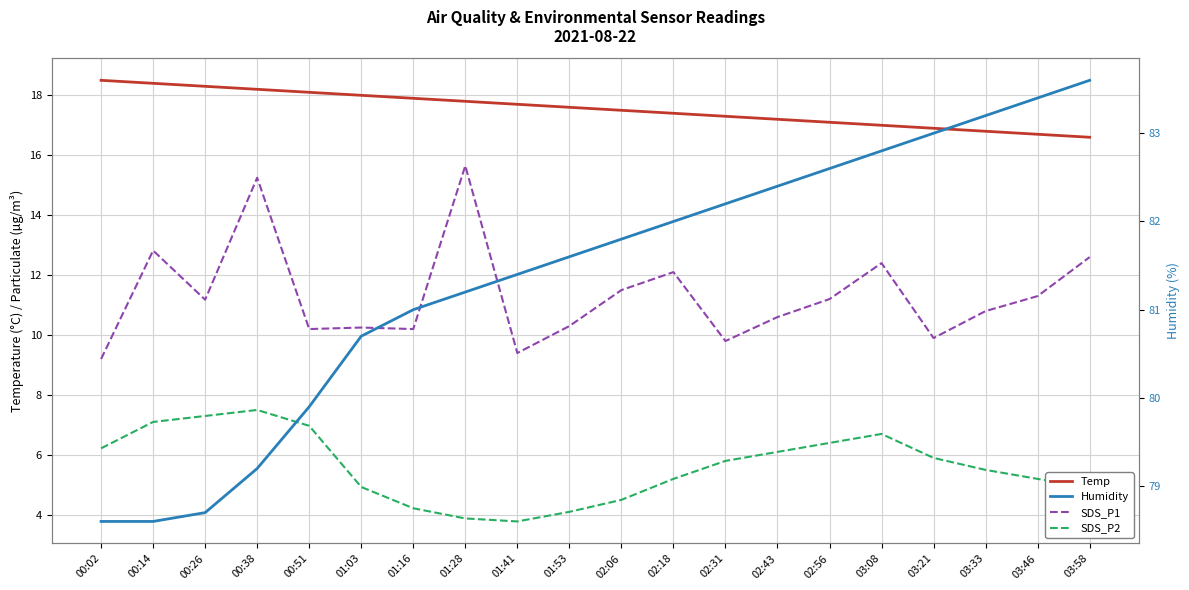

True or false: Humidity has more than 1 interior local peaks.

False